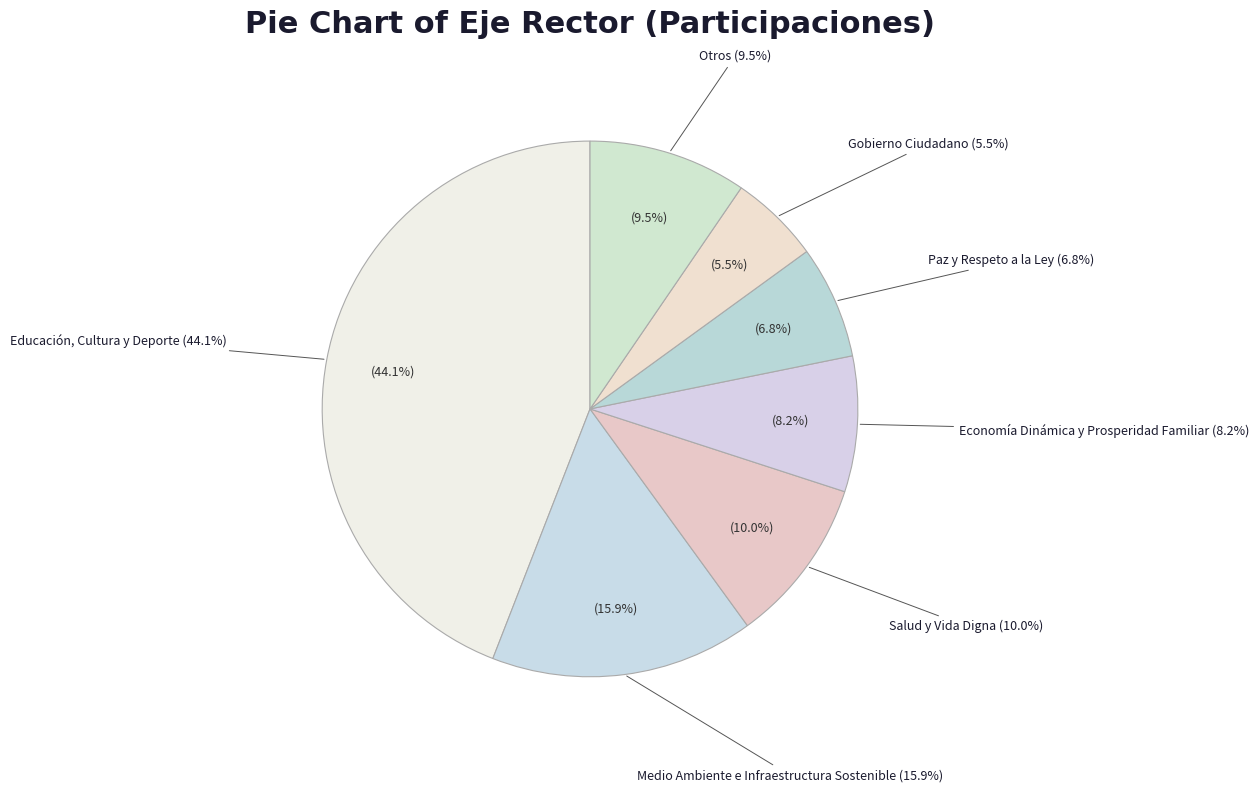

How many slices are in this pie chart?

7